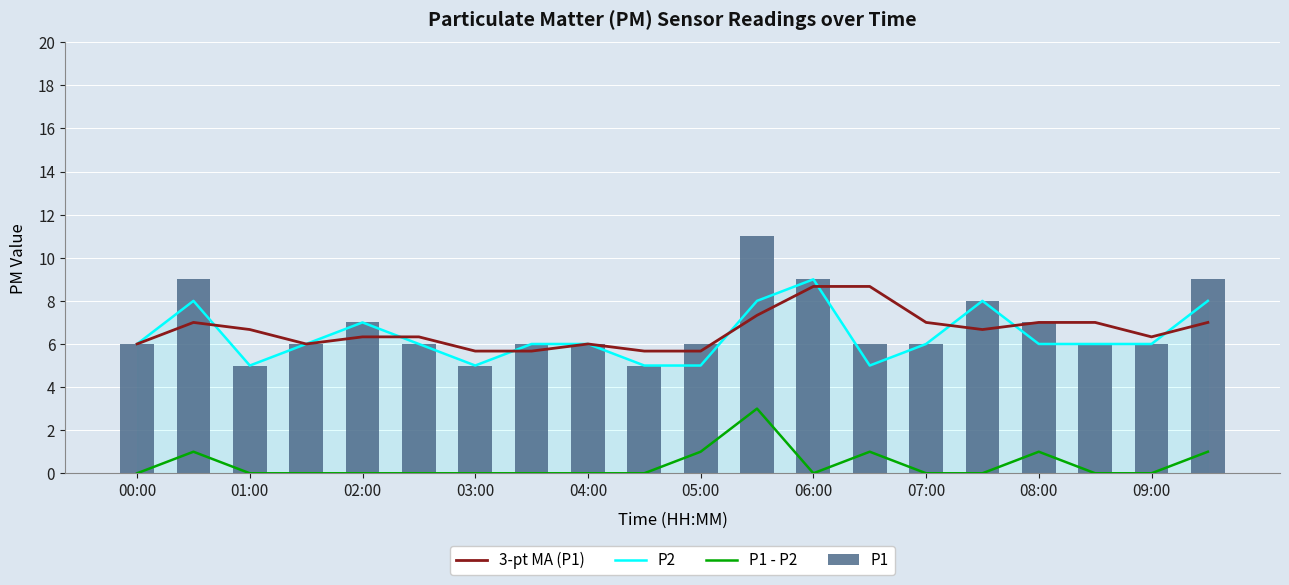

List the series in order of their peak value, highest first.

P1, P2, 3-pt MA (P1), P1 - P2